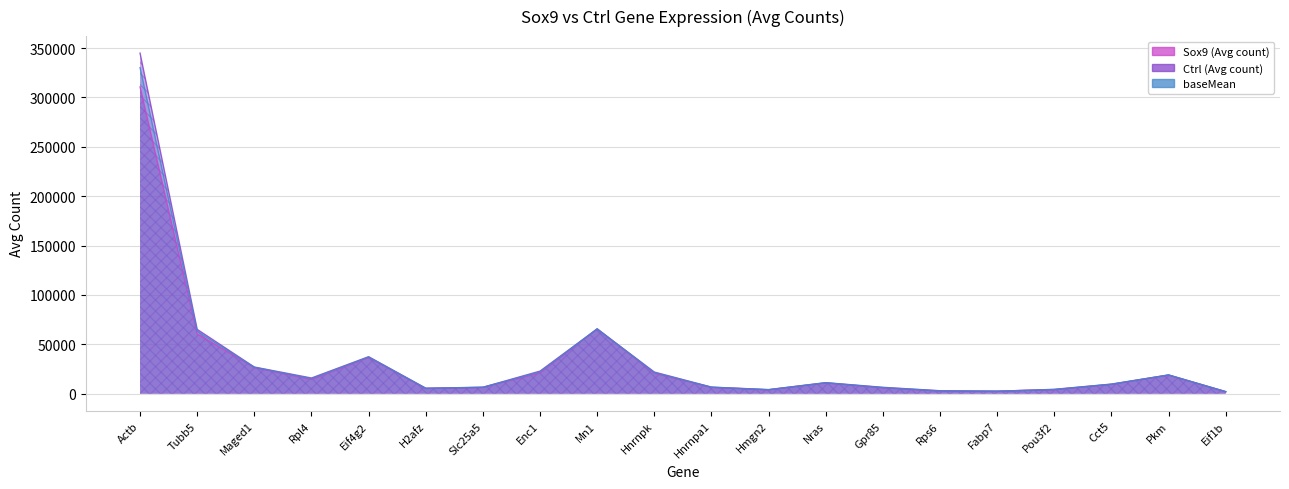

True or false: baseMean has more than 0 points higher than both neighbors.

True